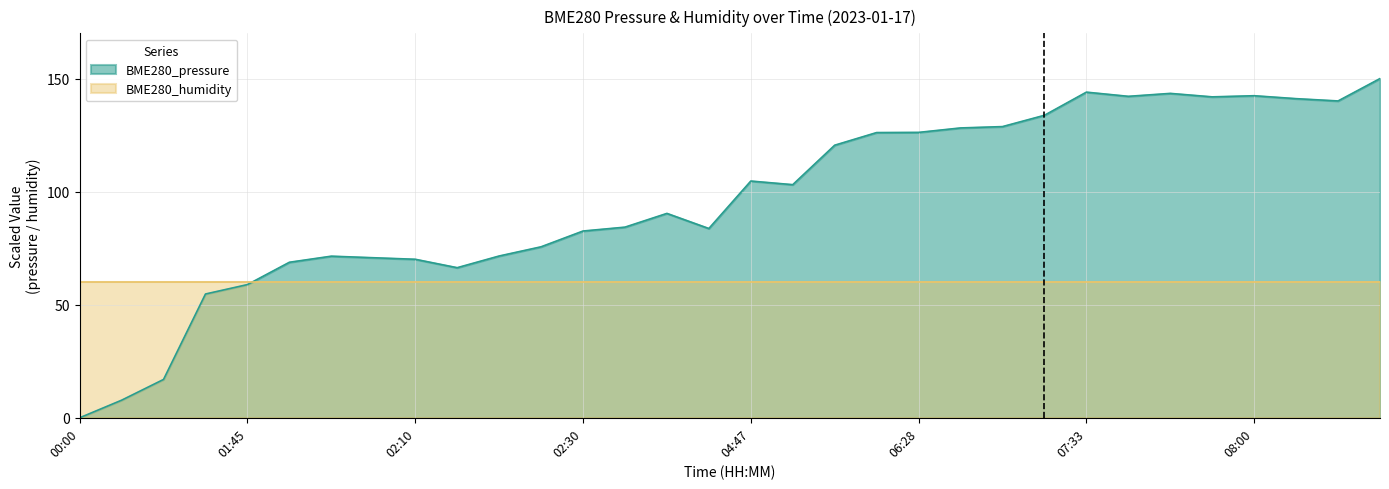

Does the chart have visible grid lines?

Yes